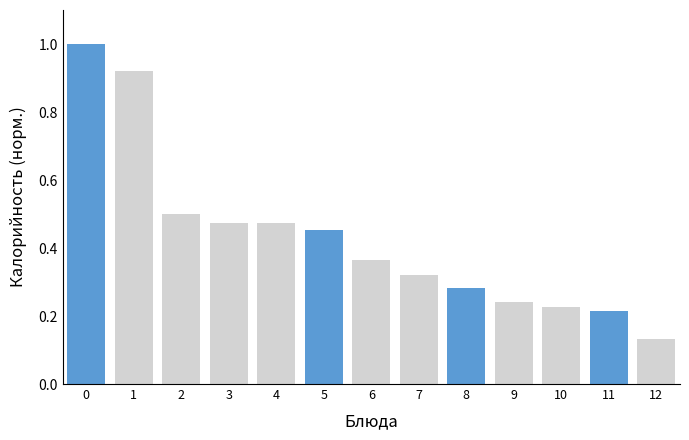

What is the difference between the maximum and second lowest values?

0.8